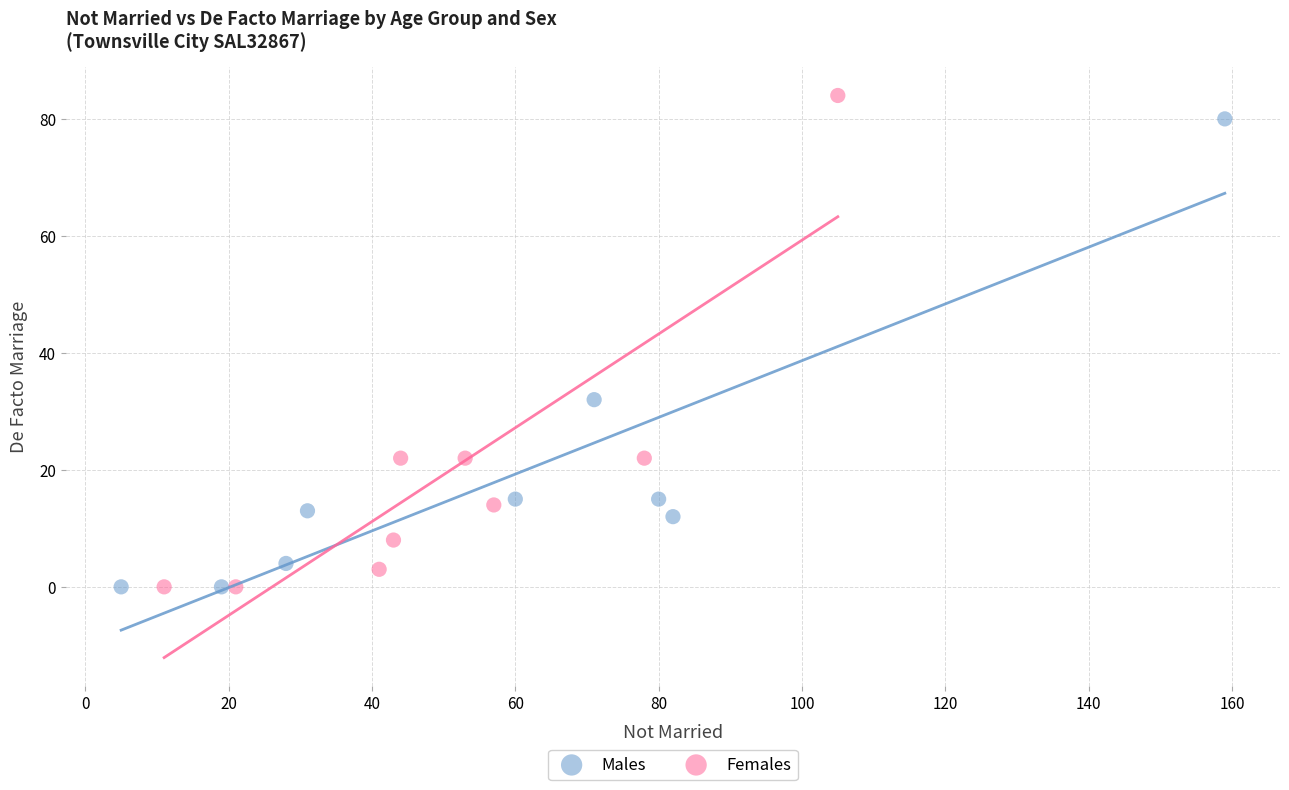

Which series has the largest Y range (max minus min)?

Females